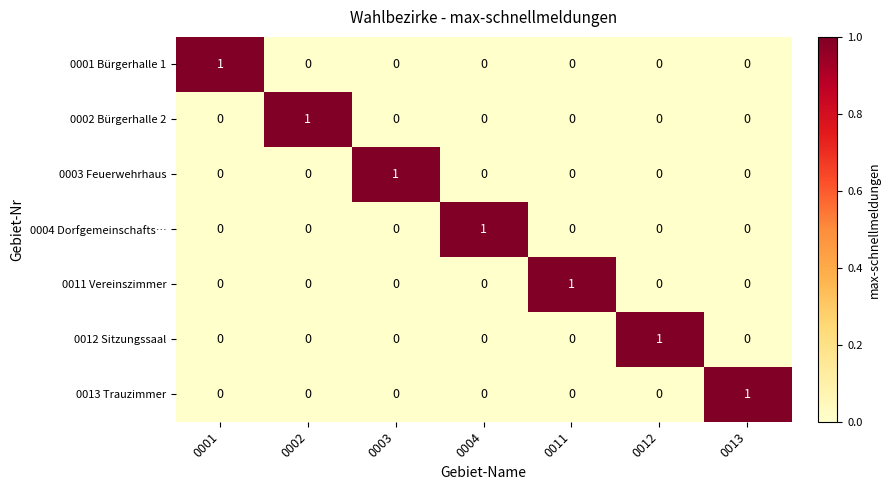

The value of 0013 Trauzimmer at 0001 is 0. True or false?

True